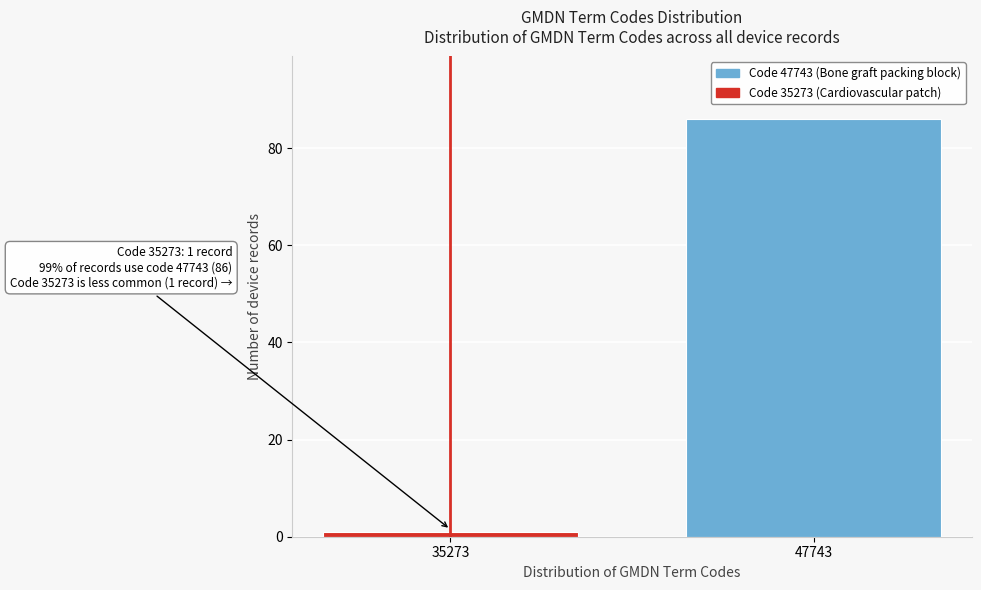

Reading left to right, list all the values displayed in this chart.

35273=1	47743=86